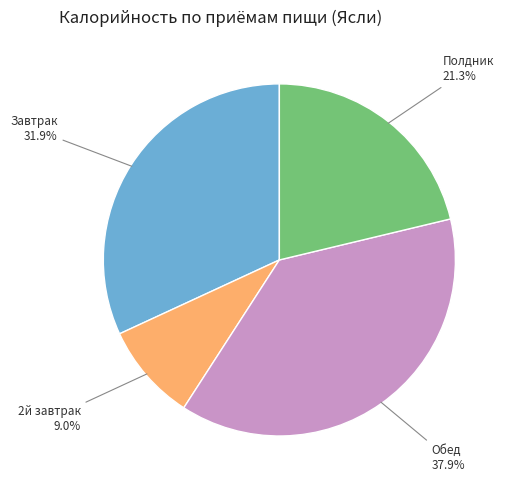

Which has a higher value, Обед or 2й завтрак?

Обед